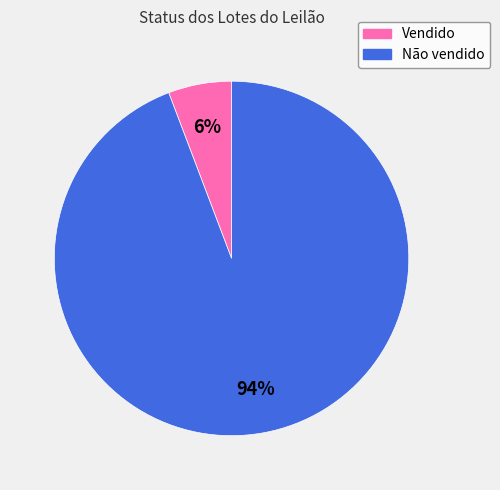

True or false: Vendido accounts for 6% of the total.

True